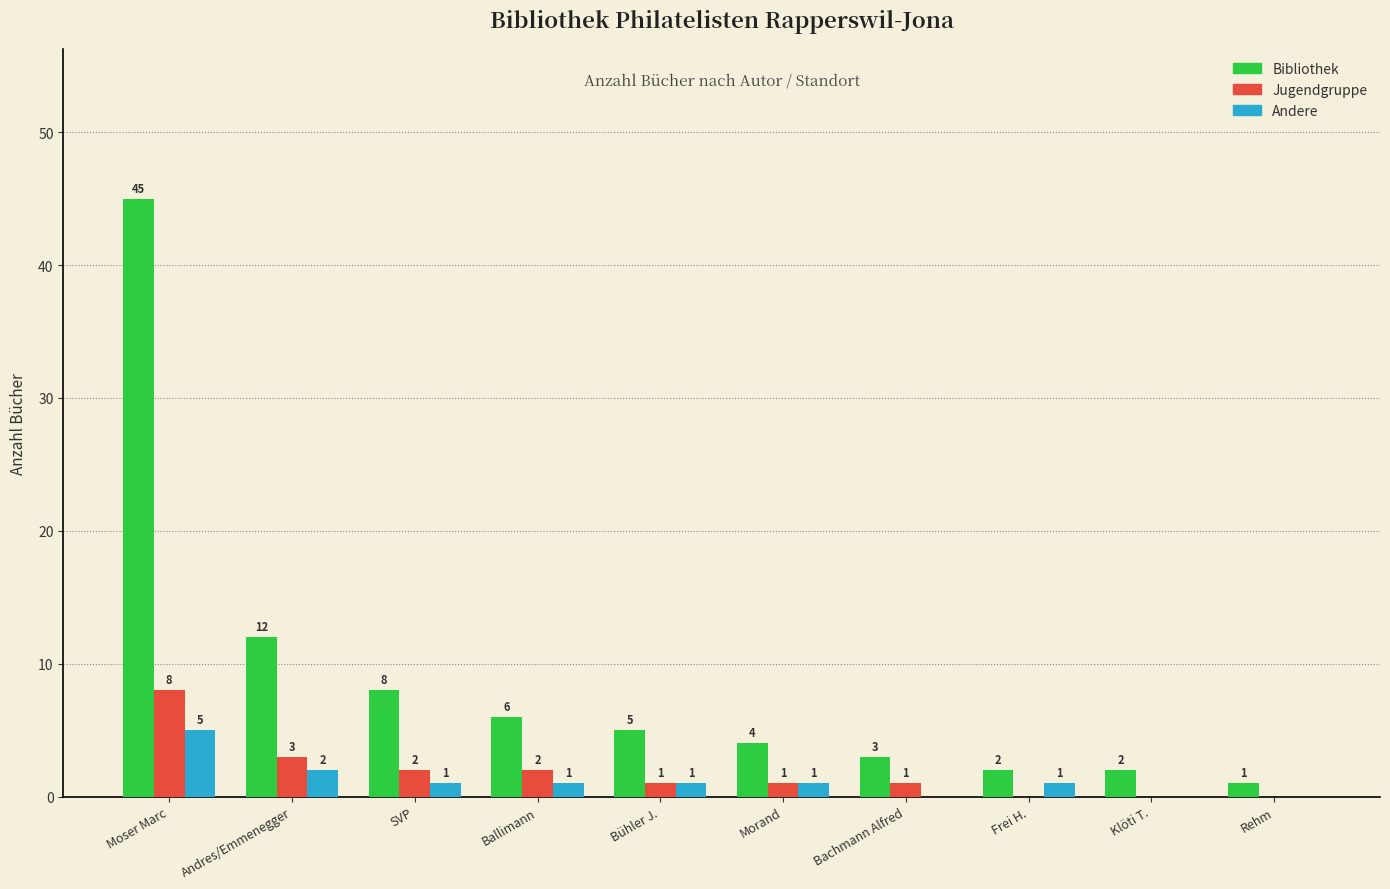

Which category has the highest value in the Jugendgruppe series?

Moser Marc